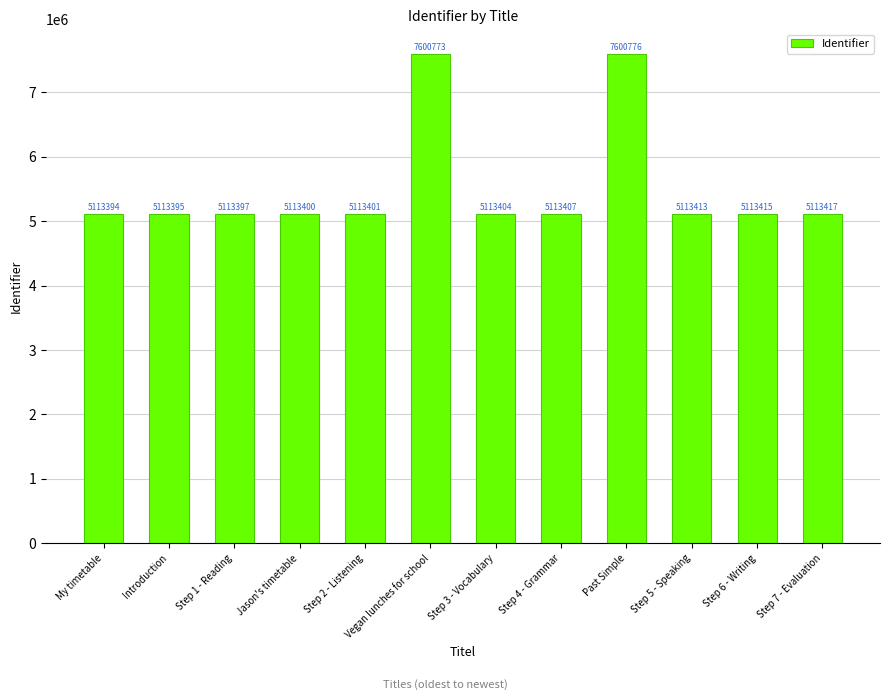

Reading left to right, what are all the values shown in this chart?

My timetable=5113394	Introduction=5113395	Step 1 - Reading=5113397	Jason's timetable=5113400	Step 2 - Listening=5113401	Vegan lunches for school=7600773	Step 3 - Vocabulary=5113404	Step 4 - Grammar=5113407	Past Simple=7600776	Step 5 - Speaking=5113413	Step 6 - Writing=5113415	Step 7 - Evaluation=5113417